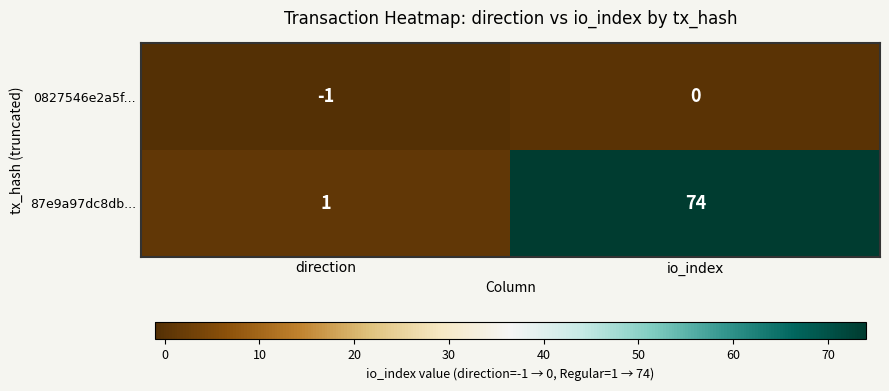

What is the greatest value displayed?

74